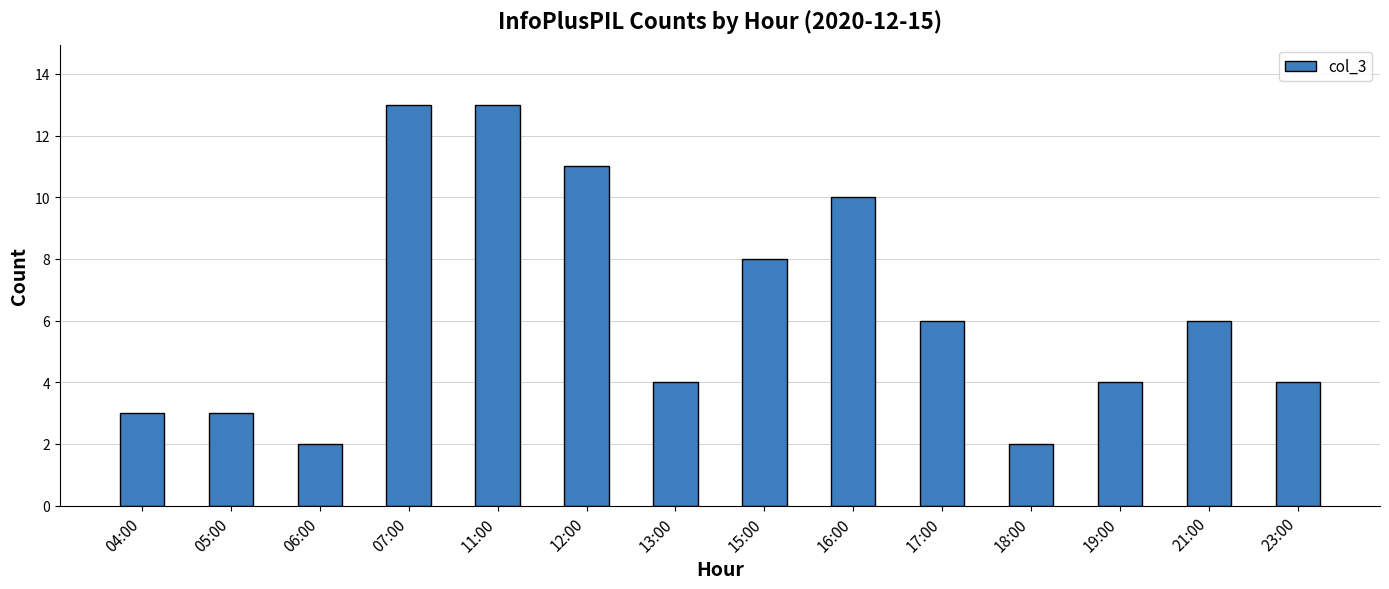

What is the difference between the maximum and second lowest values?

11